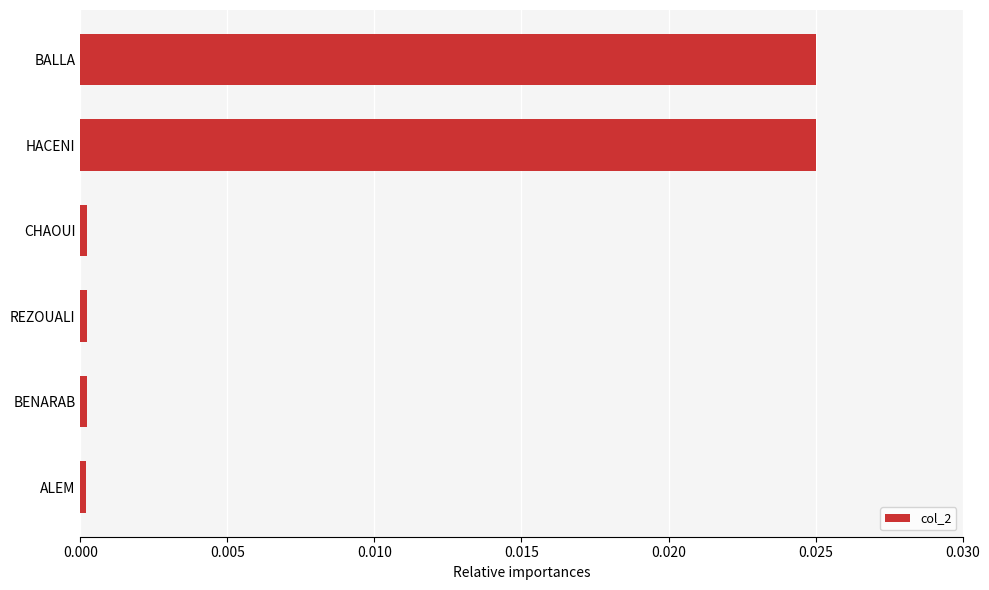

The chart shows a value of 0.0 at BALLA. True or false?

True